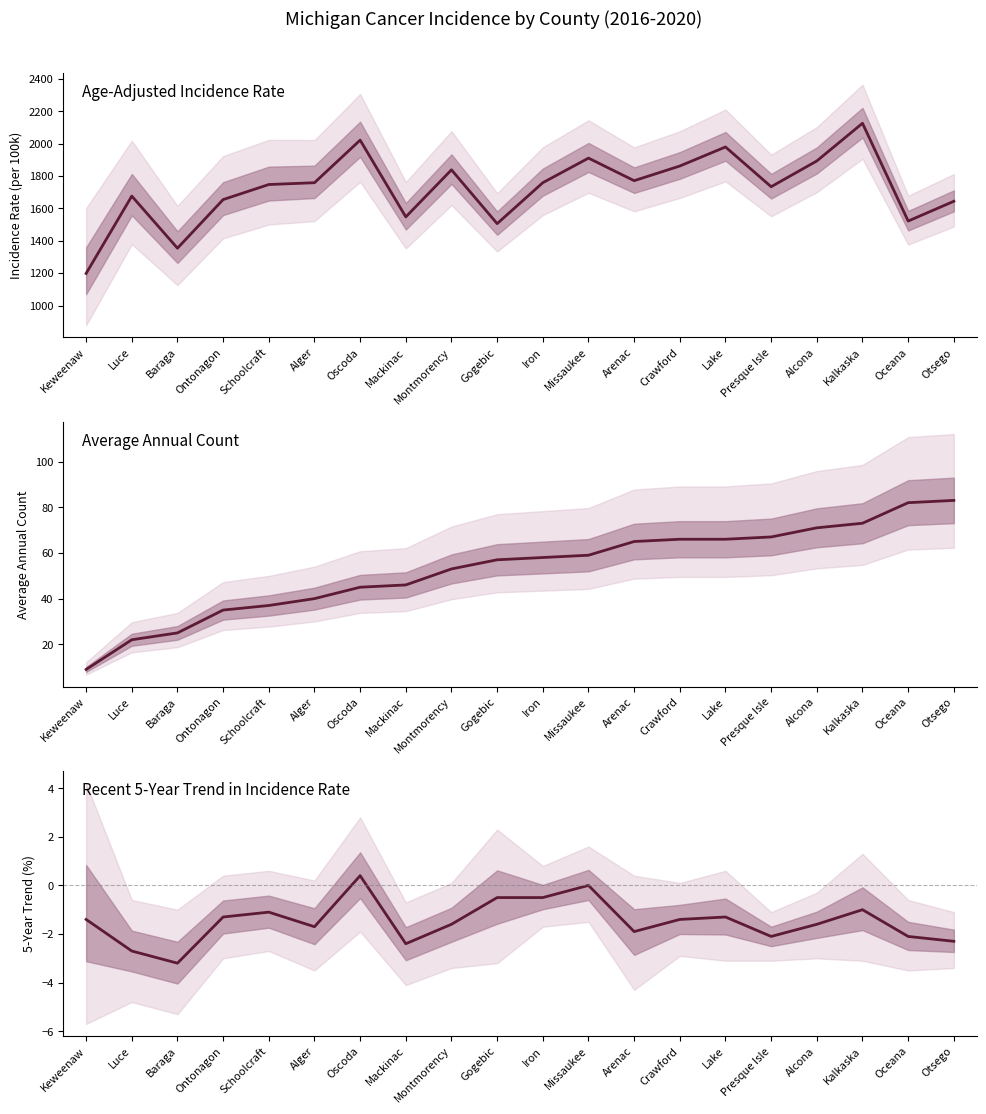

List the series in order of their peak value, lowest first.

Recent 5-Year Trend, Average Annual Count, Age-Adjusted Rate